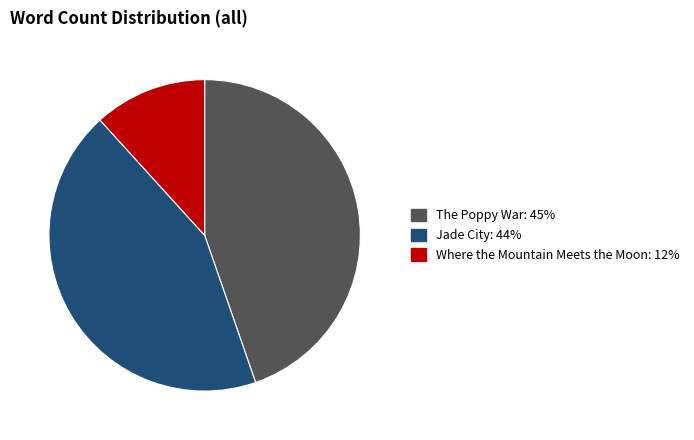

Combined, do Where the Mountain Meets the Moon and The Poppy War account for over 50%?

Yes